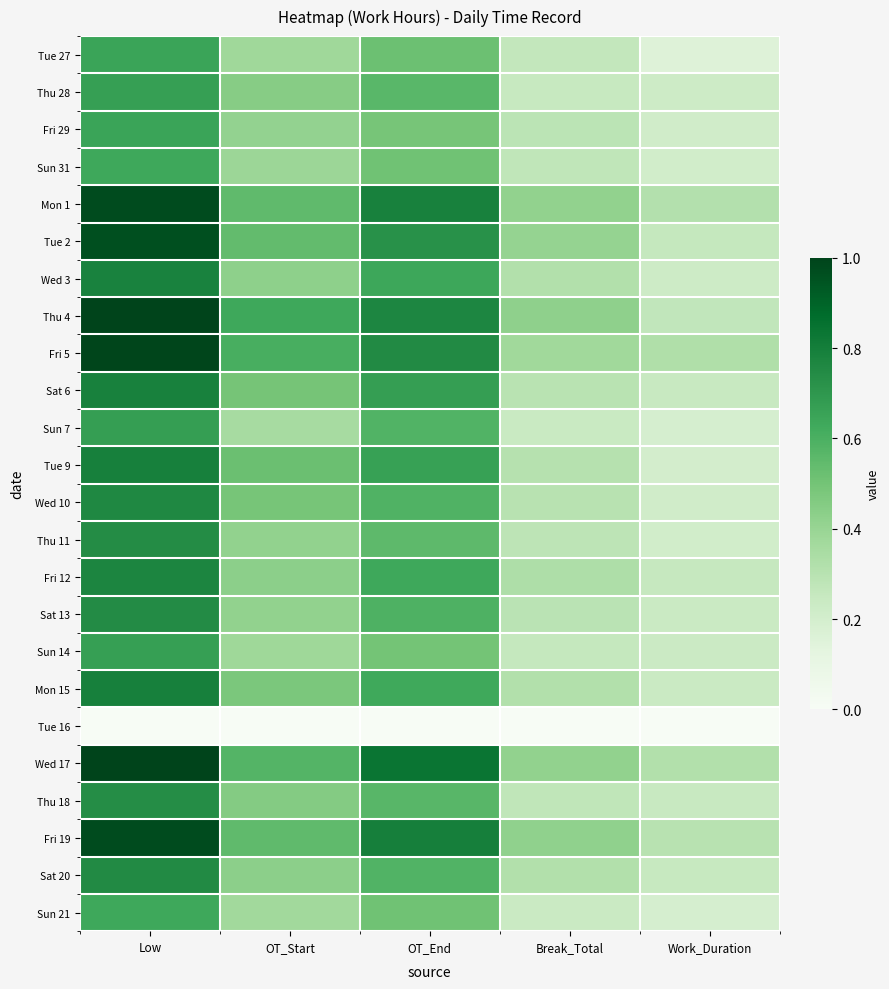

What is the spread (max minus min) of values at Break_Total?

0.4